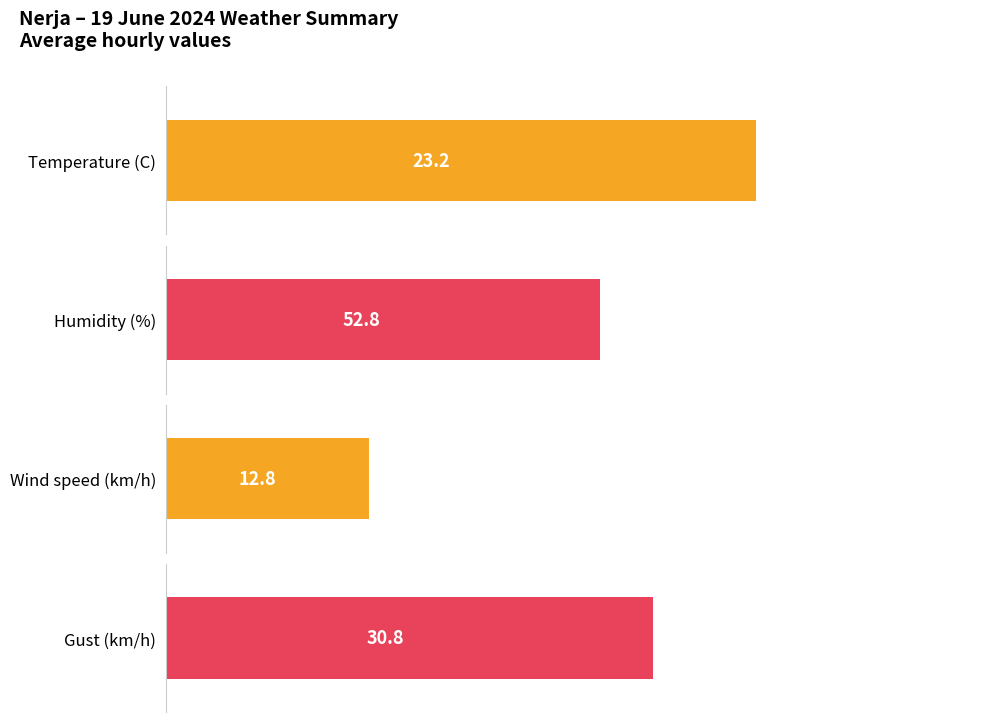

Does the chart contain any negative values?

No